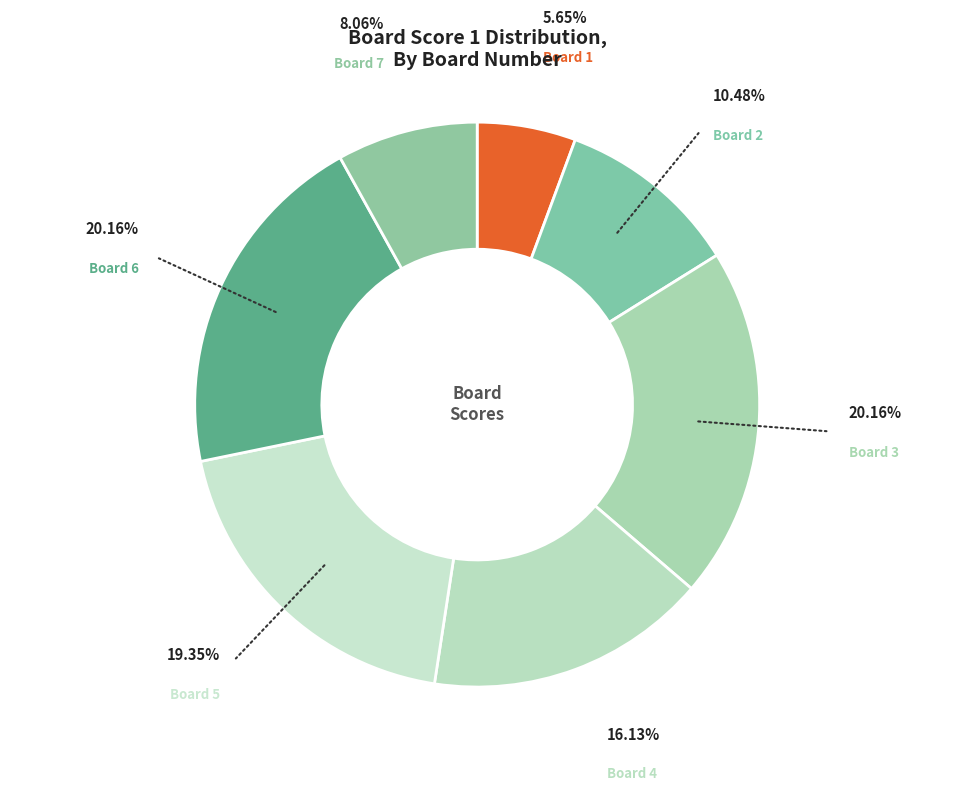

Which category has the smallest portion of the pie?

Board 1